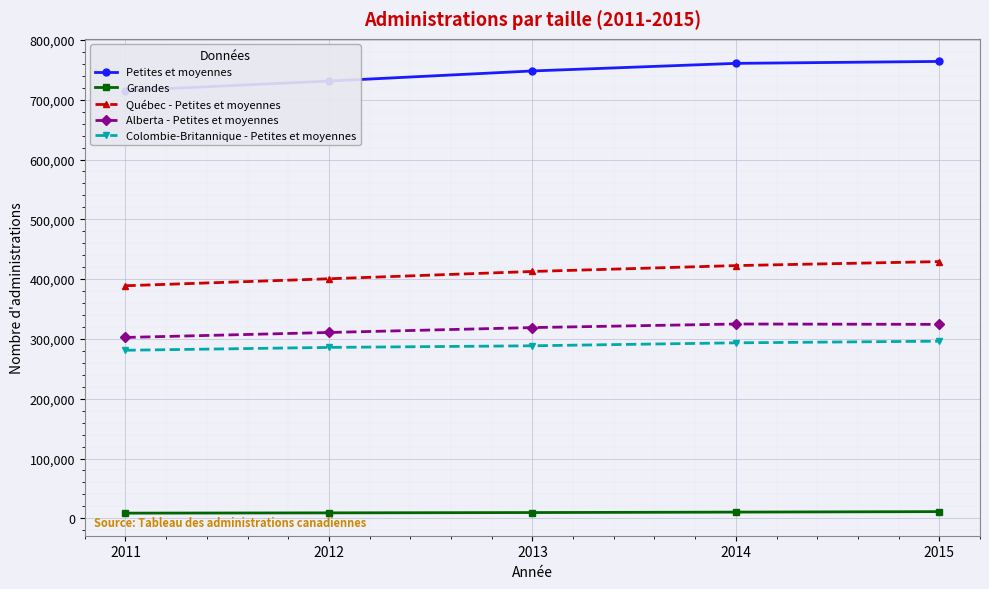

How many lines are shown in the chart?

5